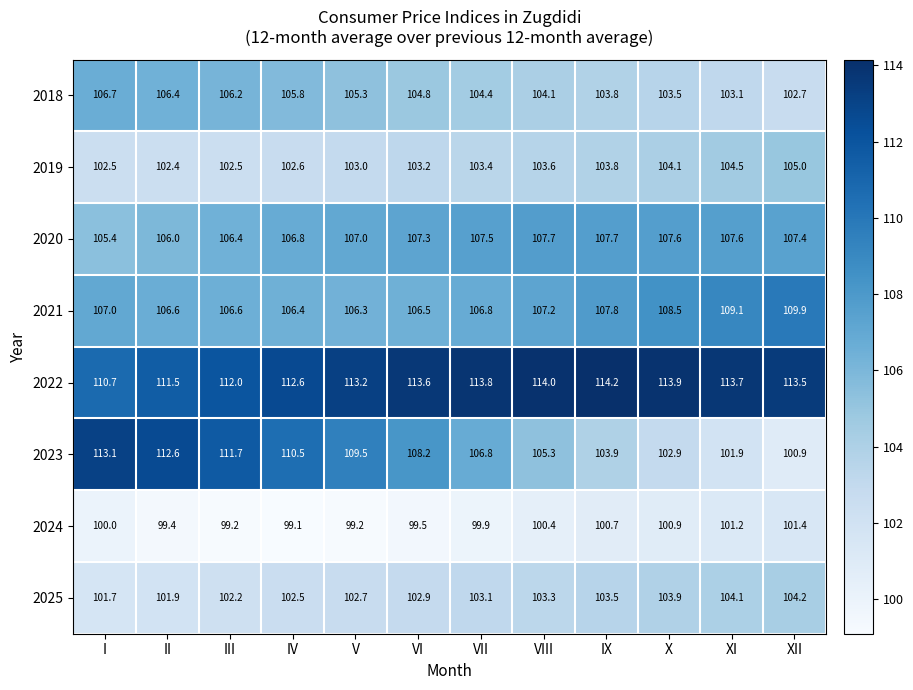

Read the 2018 value at X.

103.5